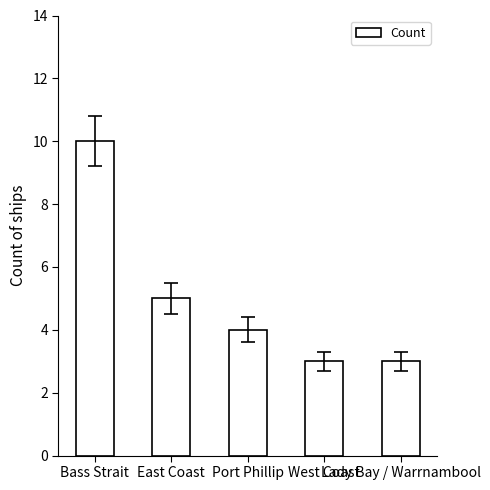

What is the average value?

5